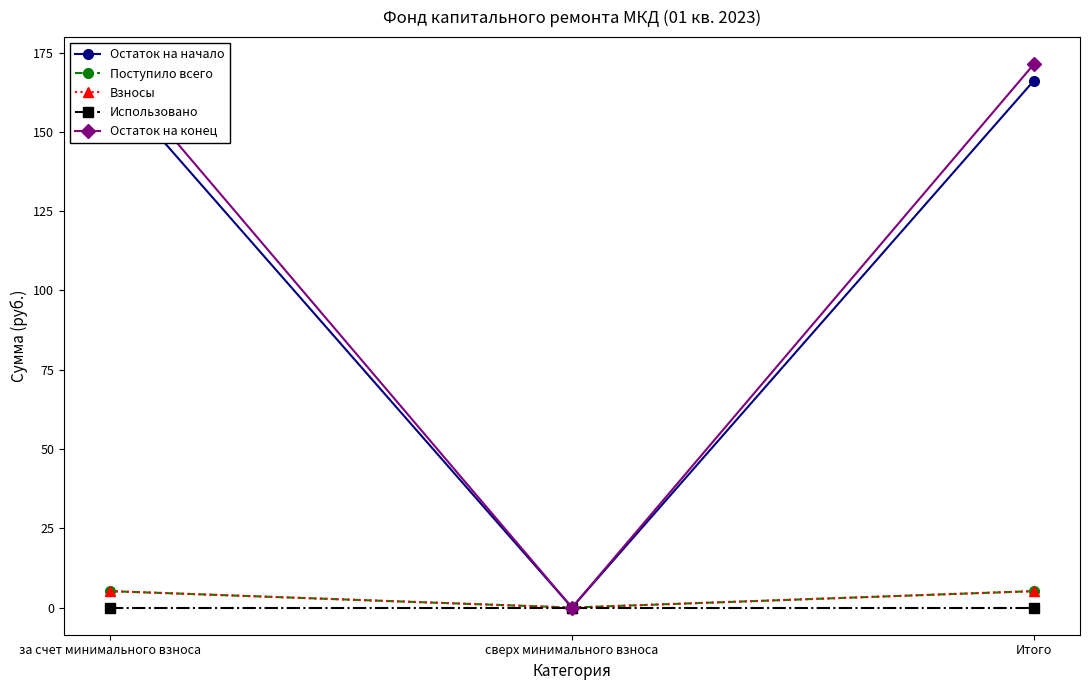

At how many categories does at least one series exceed 14?

2